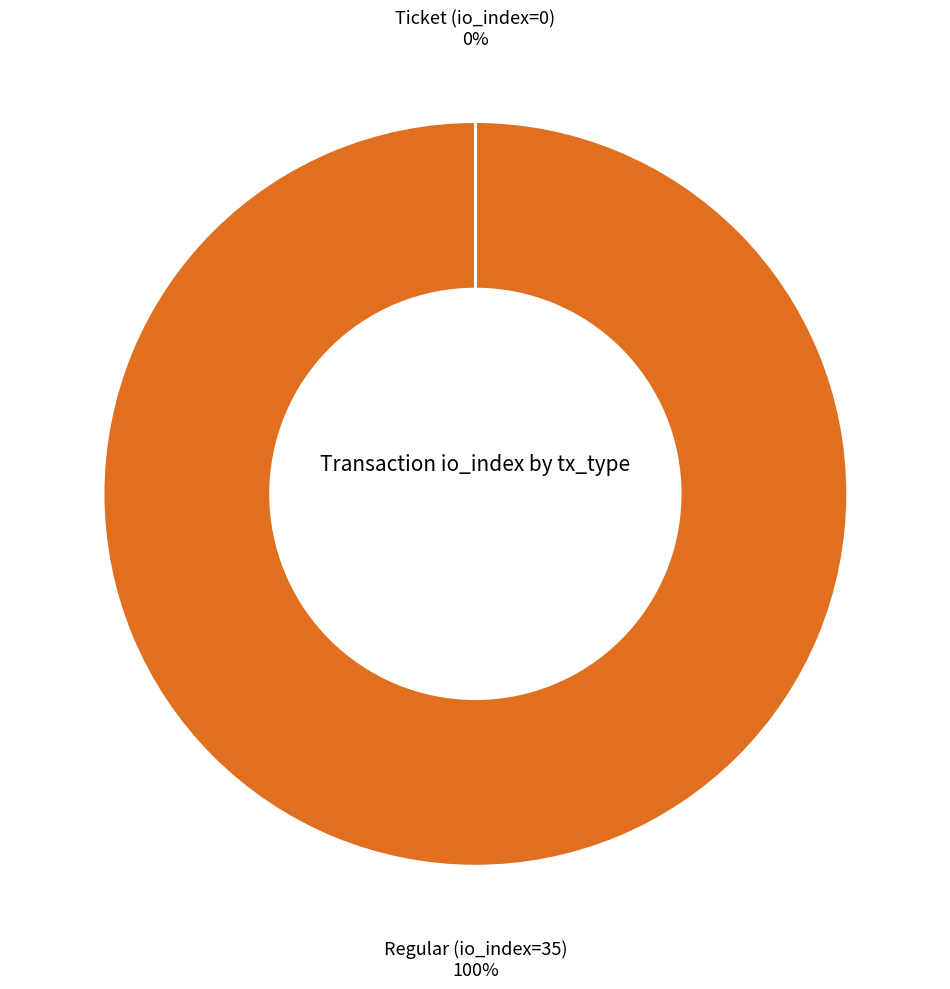

To the nearest percent, what is the difference between the largest and smallest slice percentages?

100%